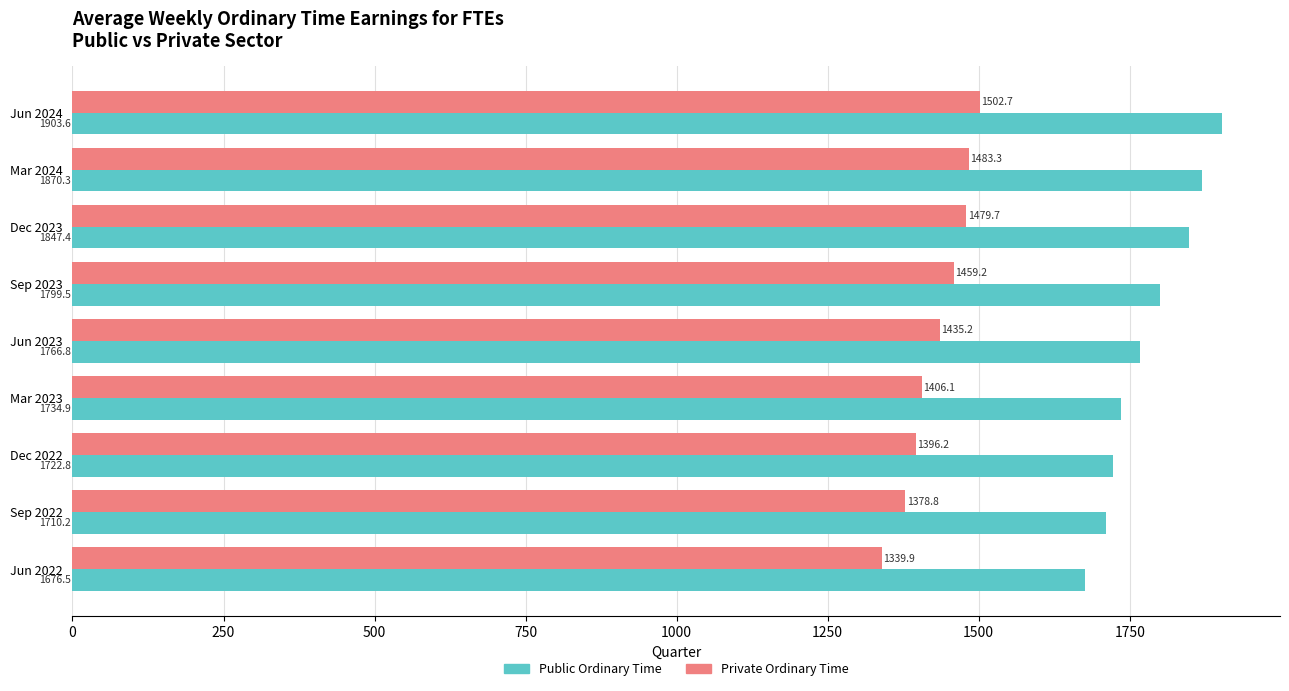

What is the average value of the Public Ordinary Time series?

1781.3